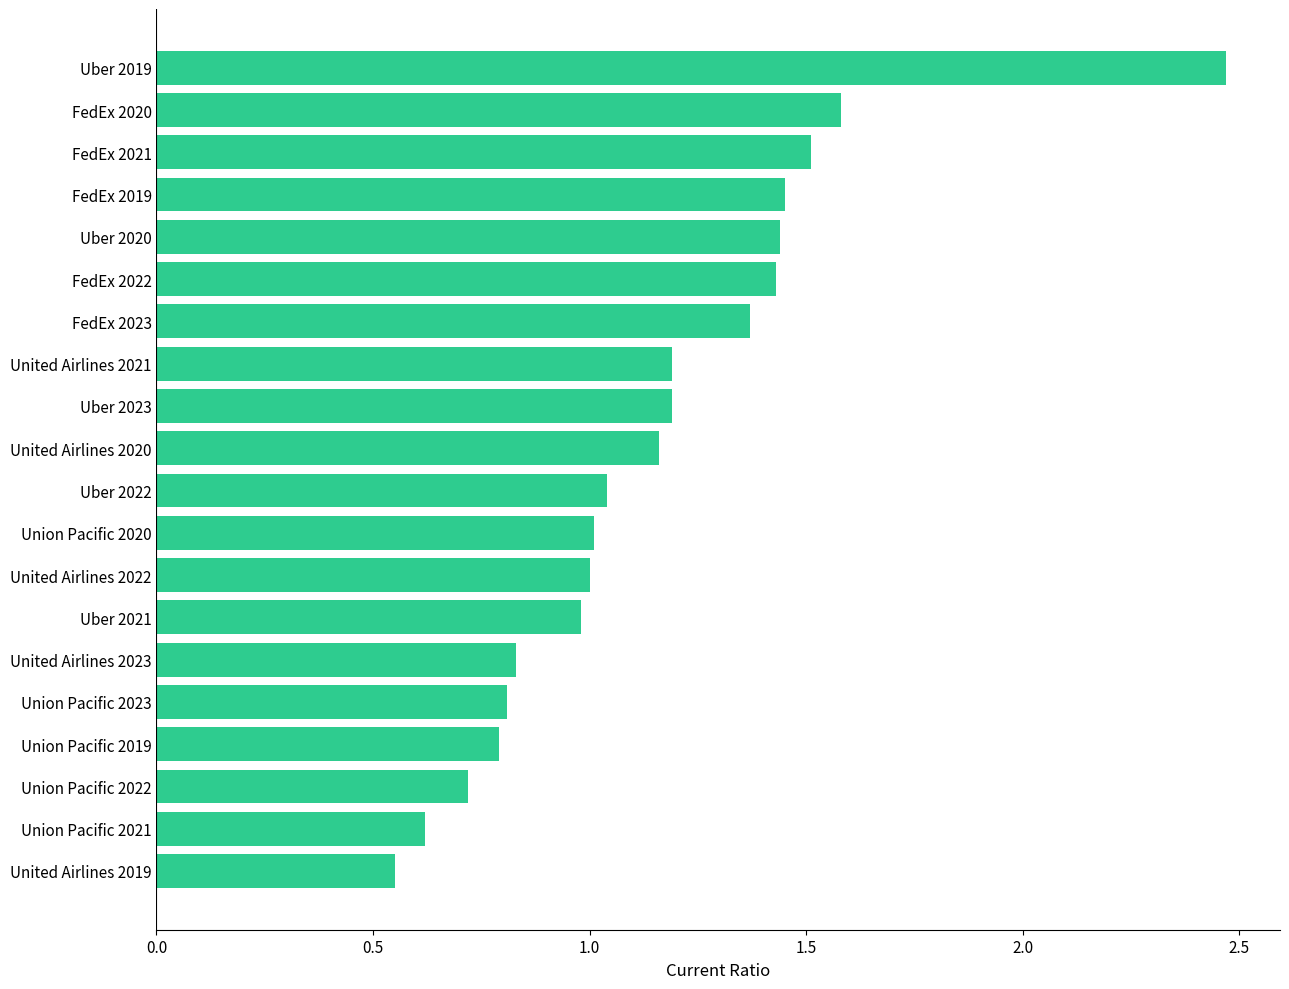

Between Uber 2023 and FedEx 2021, which is larger?

FedEx 2021